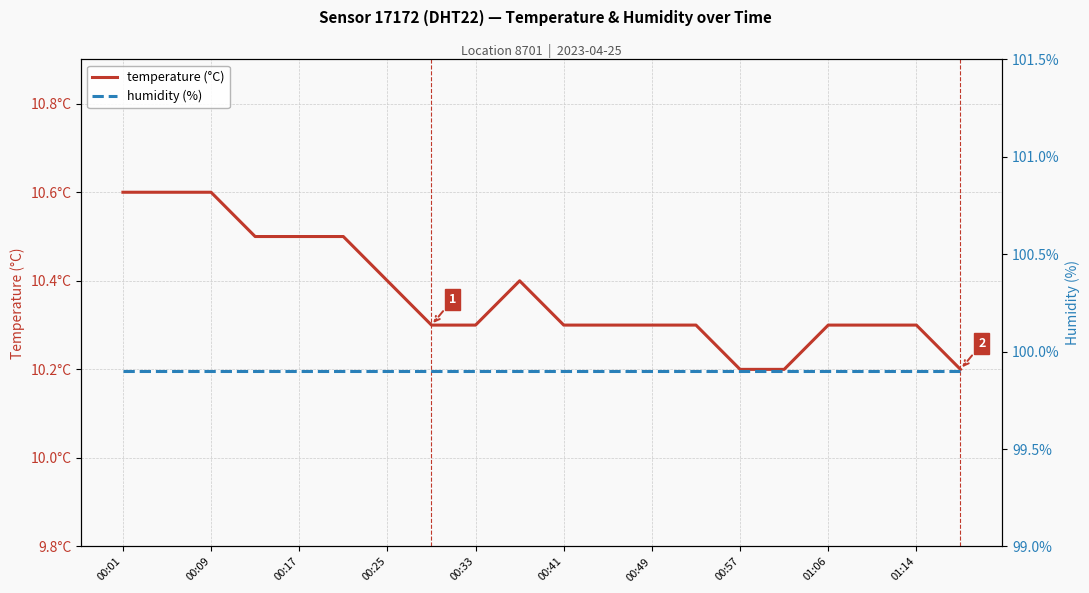

How many data points does each series have?

20